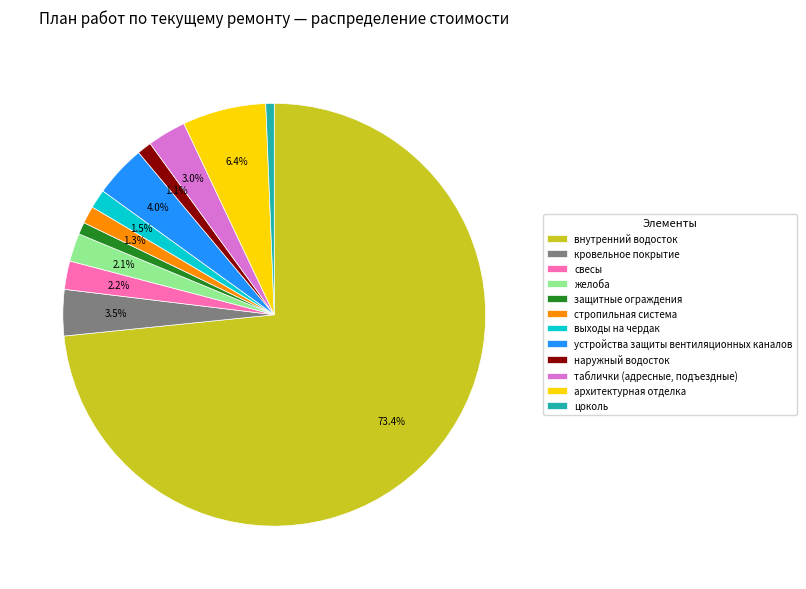

Which category has the biggest portion of the pie?

внутренний водосток